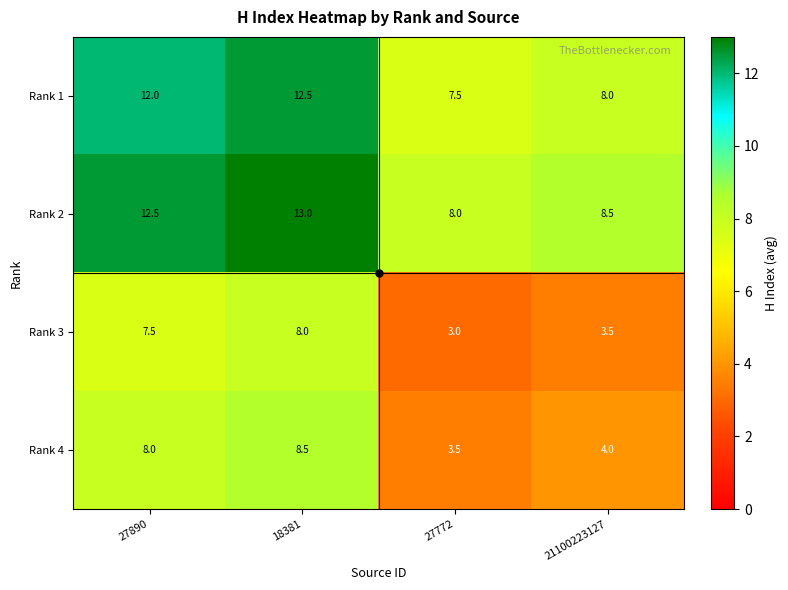

What is the sum of the Rank 1 values at 18381 and 27772?

20.0